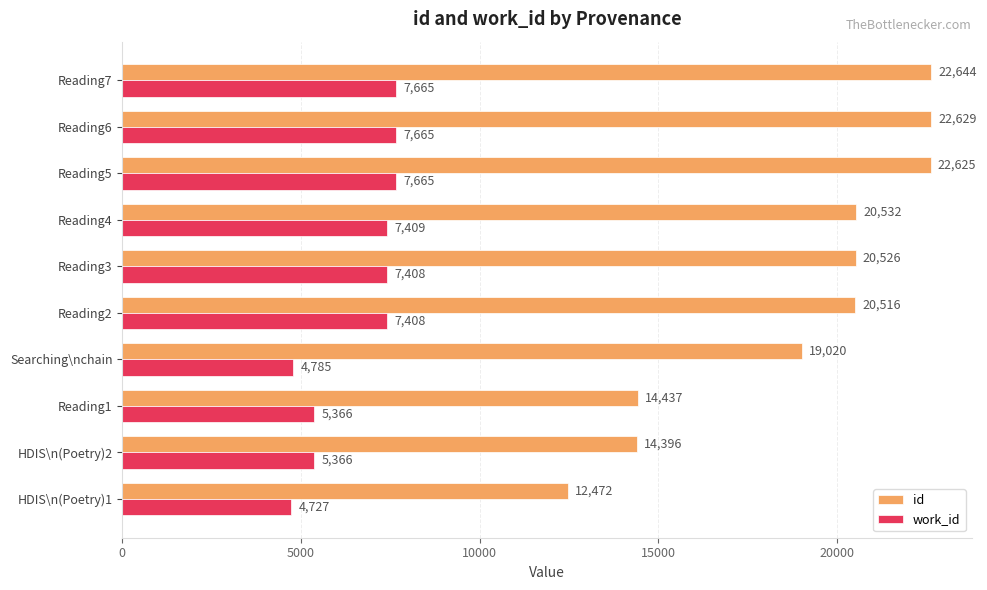

True or false: work_id has a value of 6613 at Searching\nchain.

False